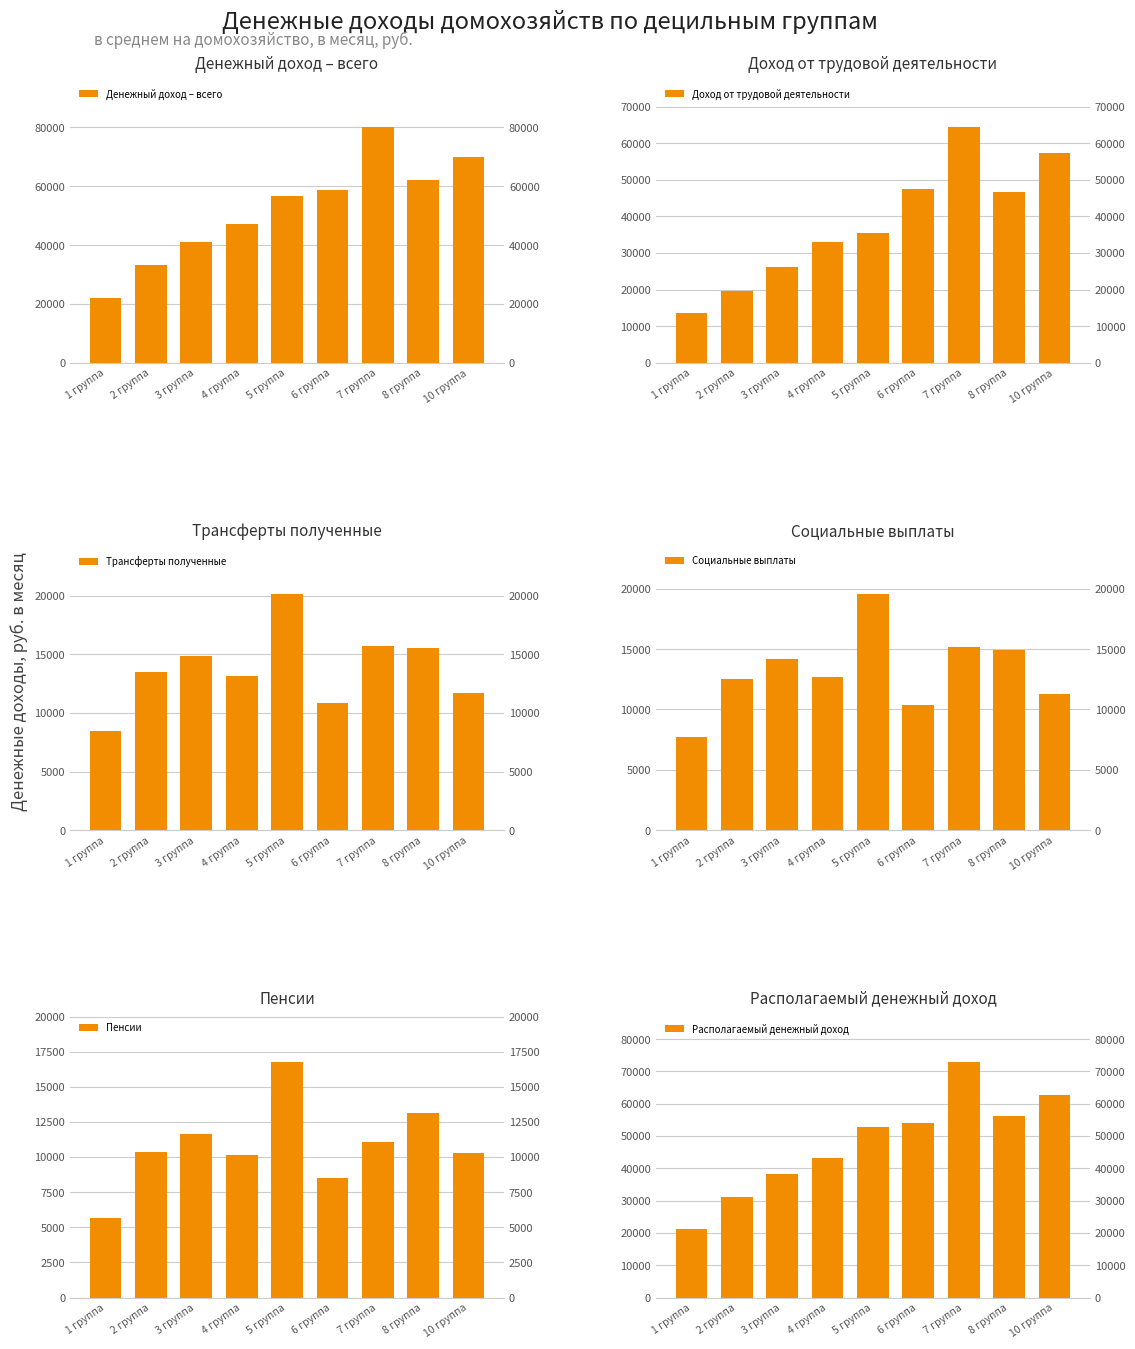

Which series has the largest total across all categories?

Денежный доход – всего